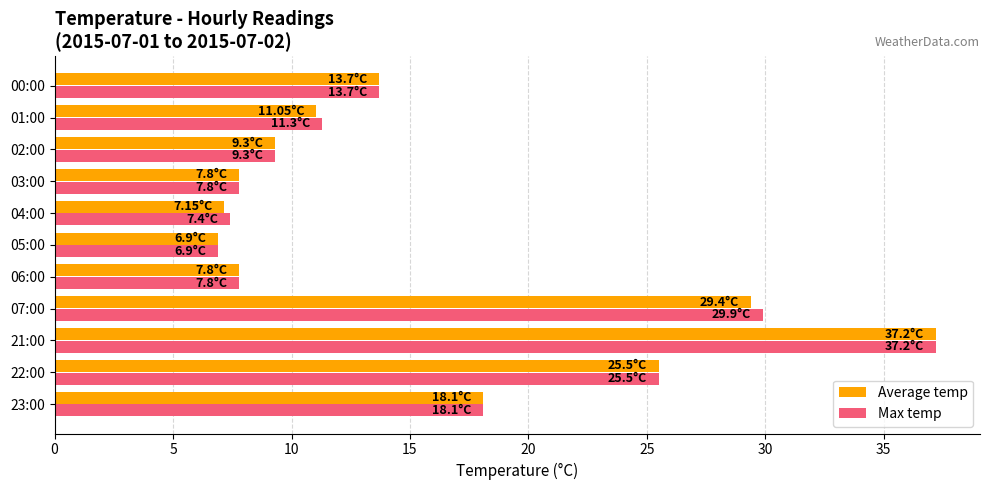

What is the total value across all series at 04:00?

14.6